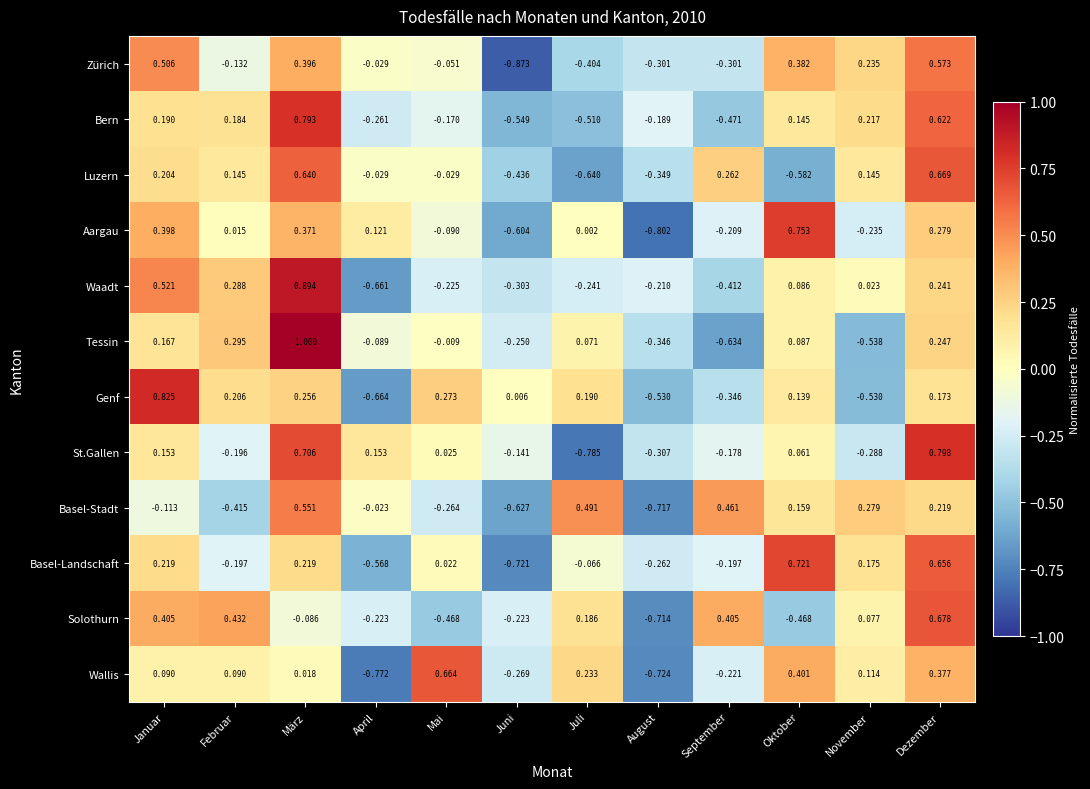

Rank the categories by Waadt value from highest to lowest.

März, Januar, Februar, Dezember, Oktober, November, August, Mai, Juli, Juni, September, April